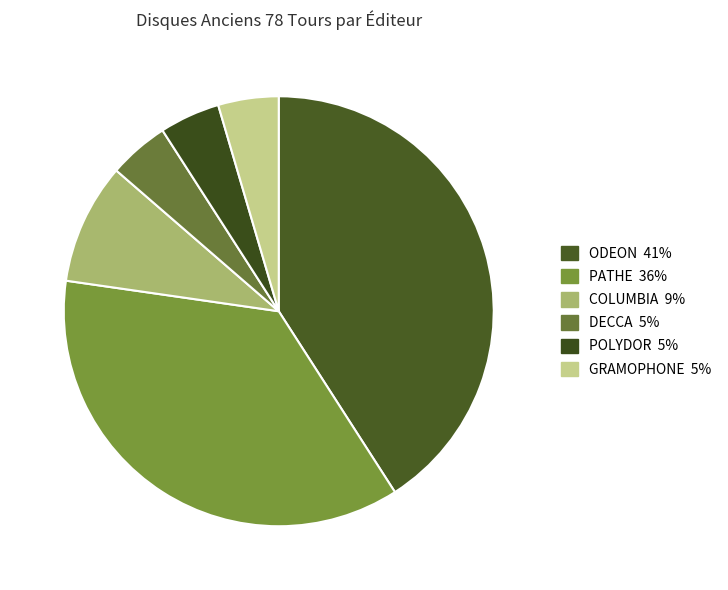

How many slices are in this pie chart?

6